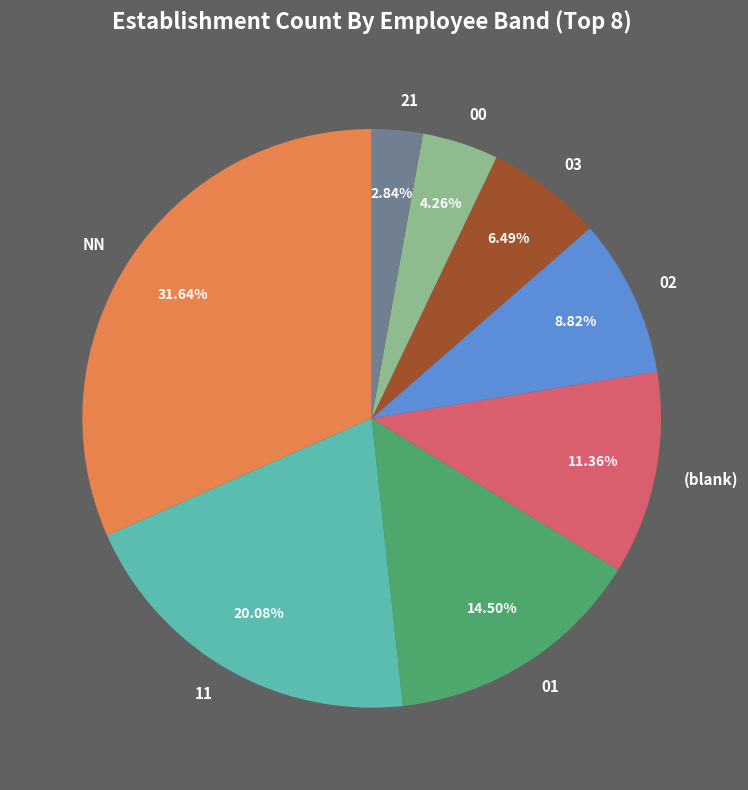

To the nearest percent, what is the average slice percentage?

12%